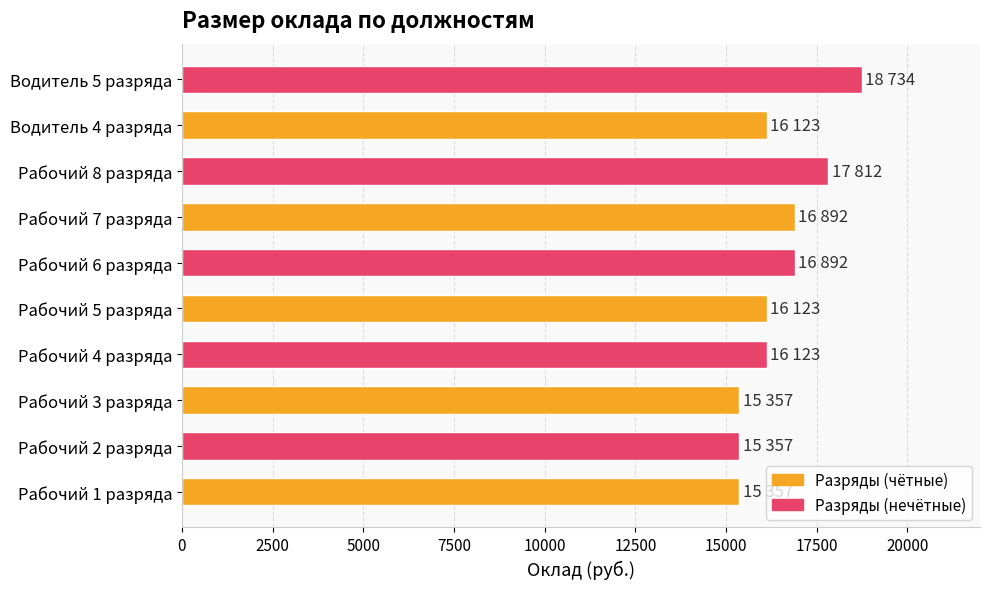

Reading bottom to top, list all the values displayed in this chart.

Рабочий 1 разряда=15357	Рабочий 2 разряда=15357	Рабочий 3 разряда=15357	Рабочий 4 разряда=16123	Рабочий 5 разряда=16123	Рабочий 6 разряда=16892	Рабочий 7 разряда=16892	Рабочий 8 разряда=17812	Водитель 4 разряда=16123	Водитель 5 разряда=18734